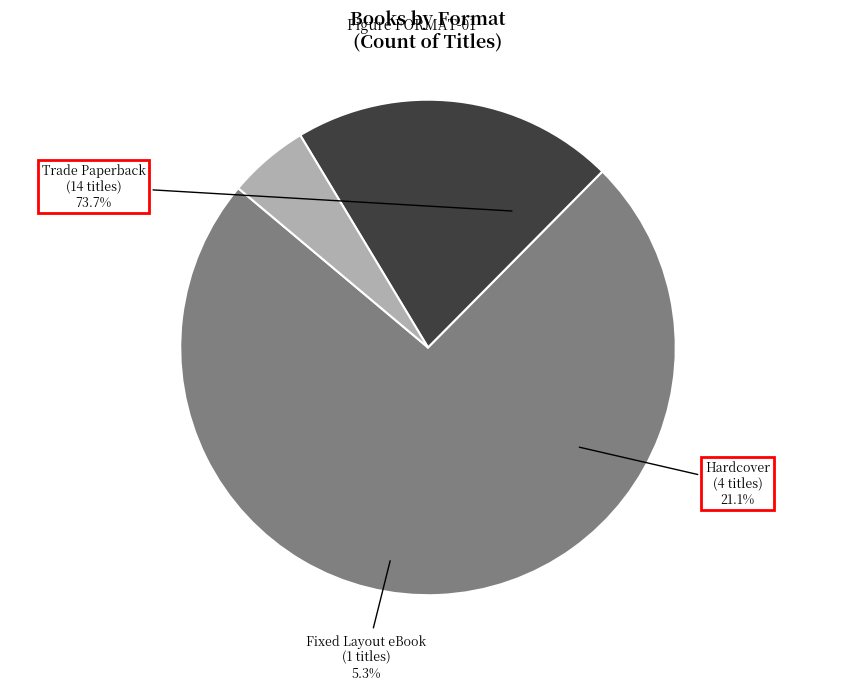

What percentage is the Trade Paperback slice, to the nearest percent?

74%